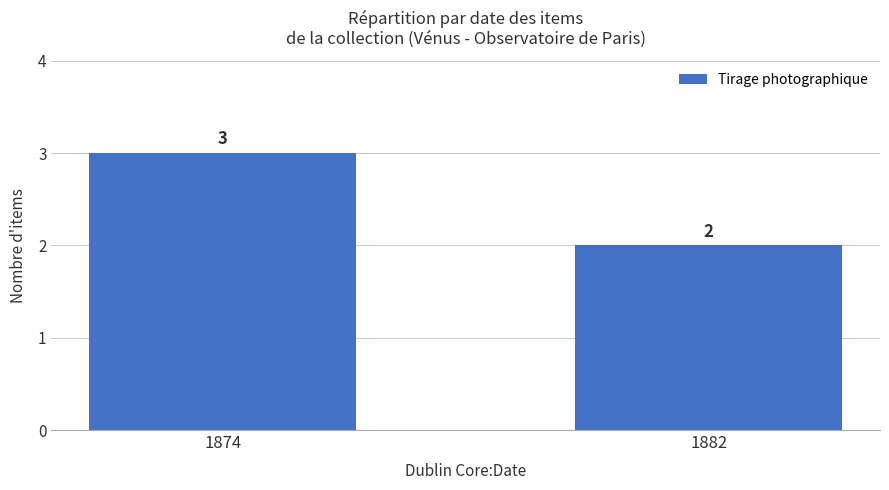

What is the minimum value shown in the chart?

2